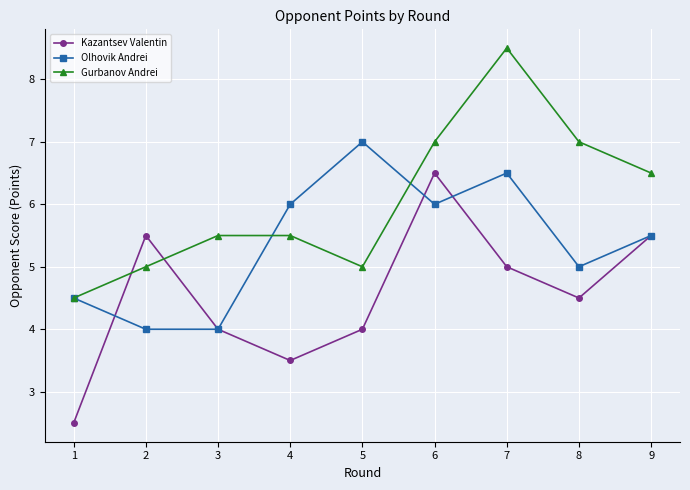

True or false: Kazantsev Valentin and Gurbanov Andrei intersect in this chart.

True